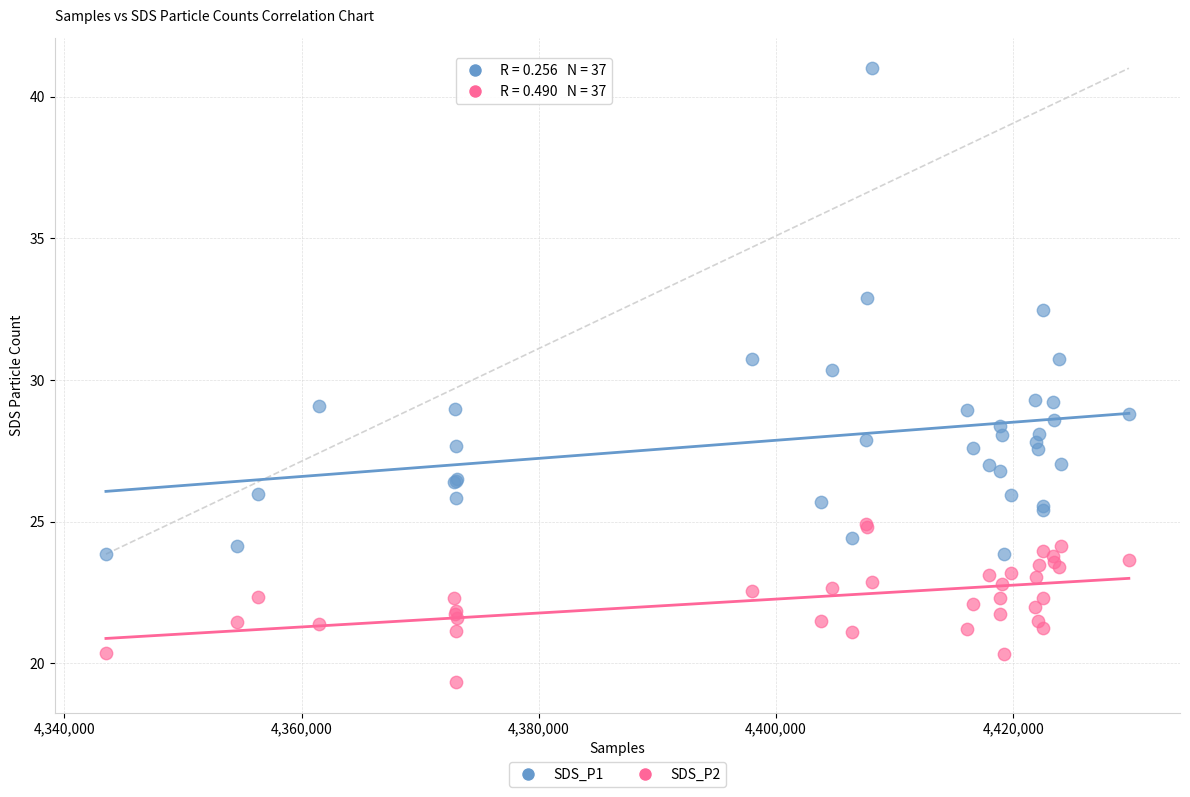

Across all series, what Y value is closest to 30?

30.4